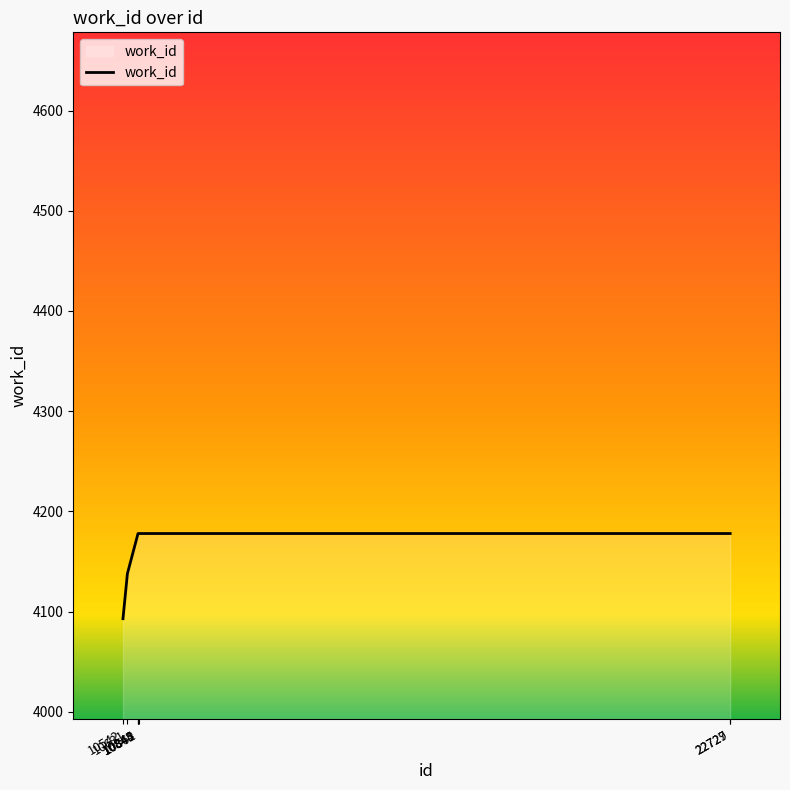

What is the smallest value displayed?

4093